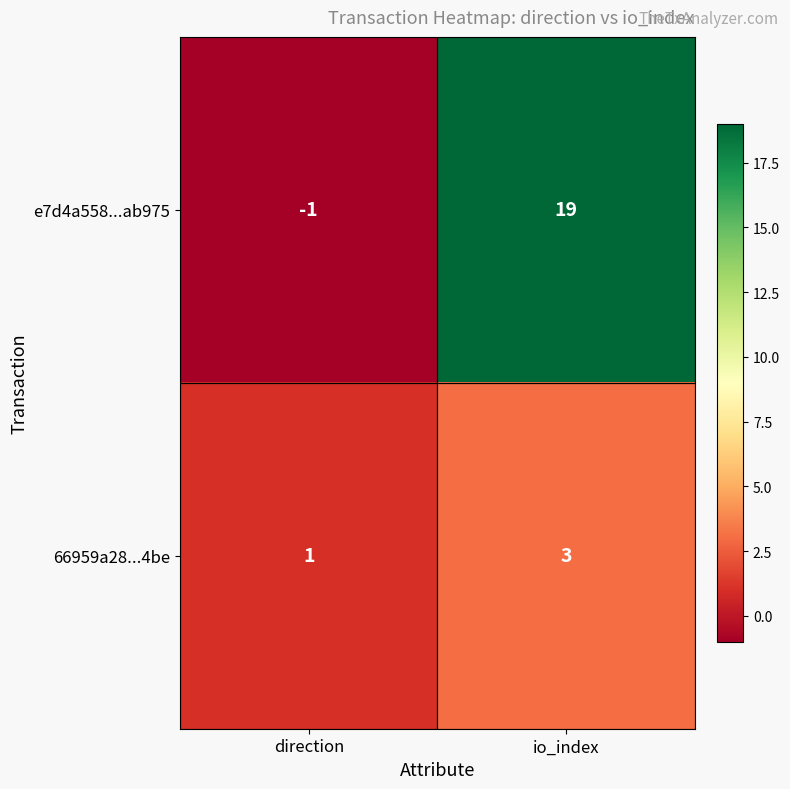

At io_index, list the series in order from smallest to largest.

66959a28...4be, e7d4a558...ab975